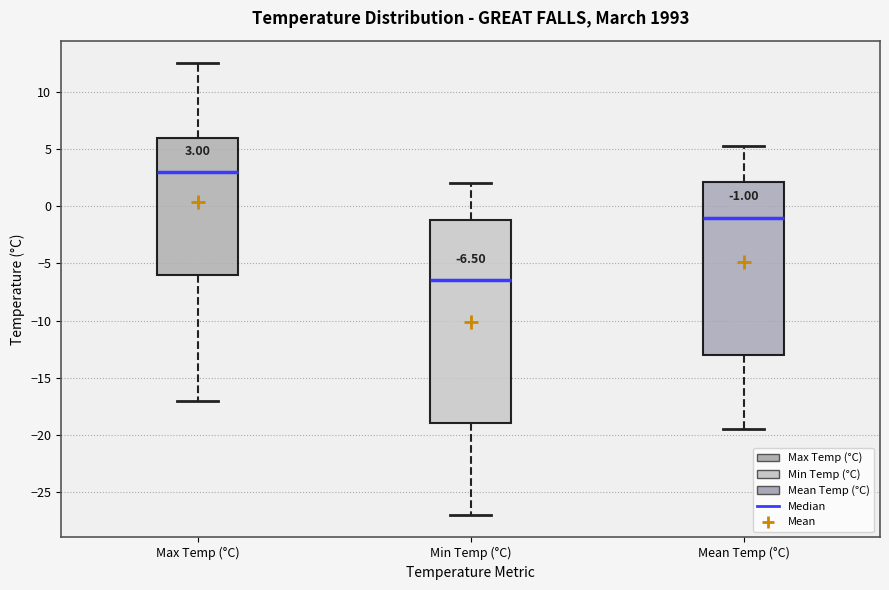

Which box has the highest median line?

Max Temp (°C)